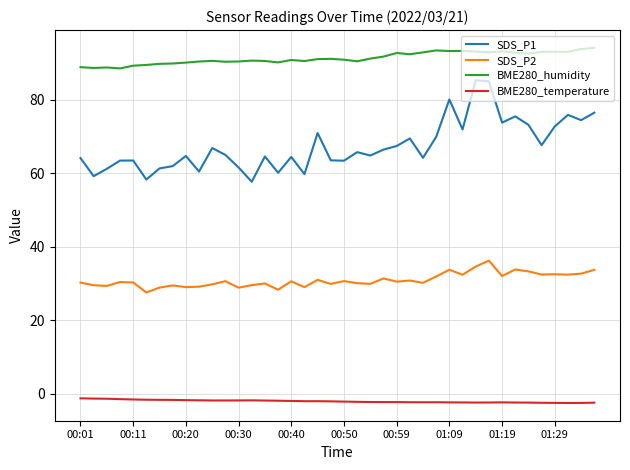

List the series in order of their peak value, highest first.

BME280_humidity, SDS_P1, SDS_P2, BME280_temperature